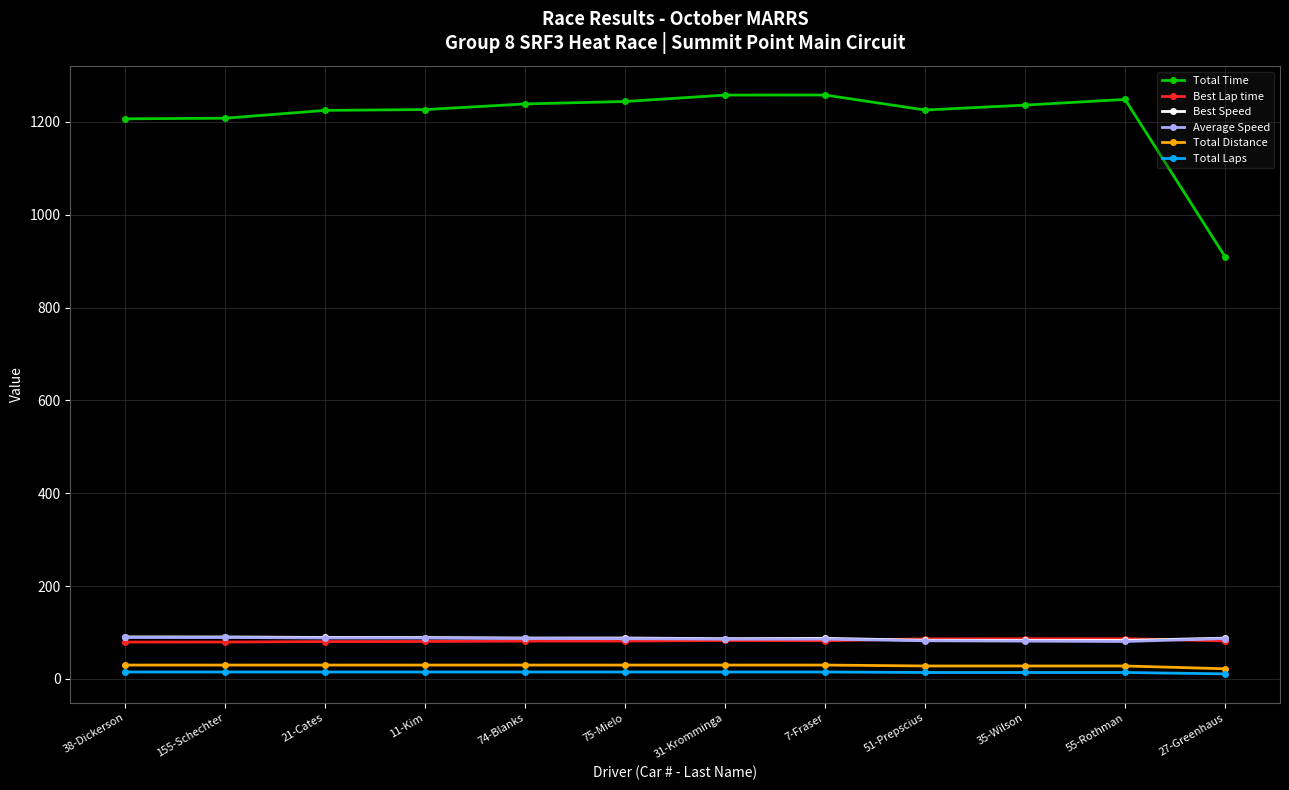

What is the label of the 10th point from the right?

21-Cates